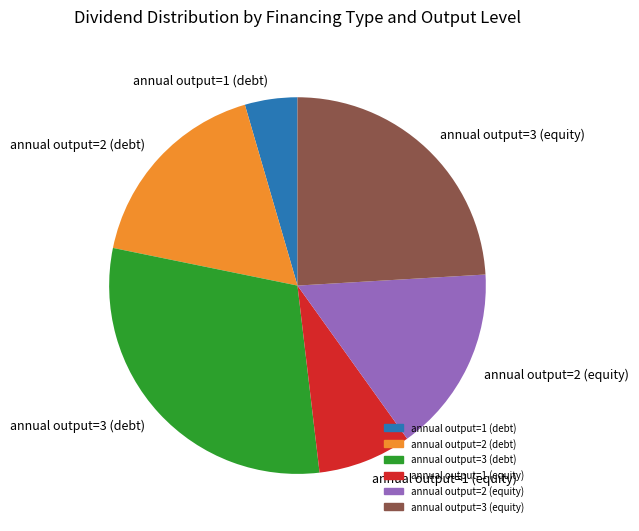

The annual output=1 (debt) slice represents 5% of the pie. True or false?

True